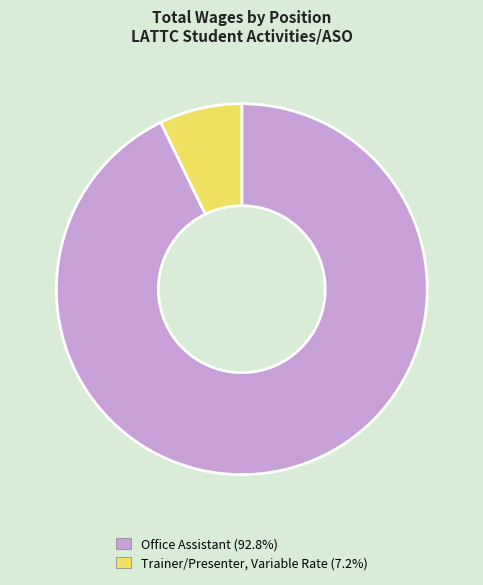

Does any single category account for the majority?

Yes